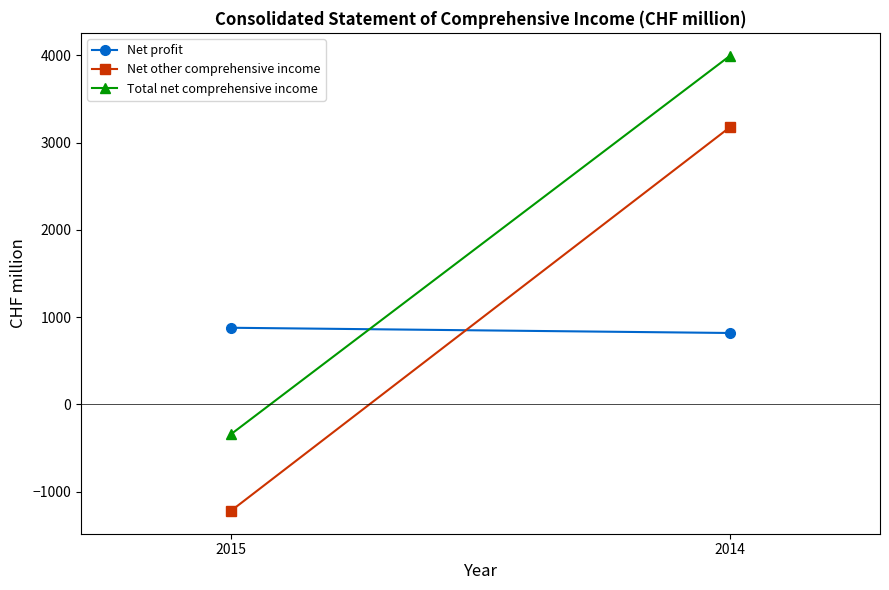

Where is Net other comprehensive income nearest to the value 978?

2015